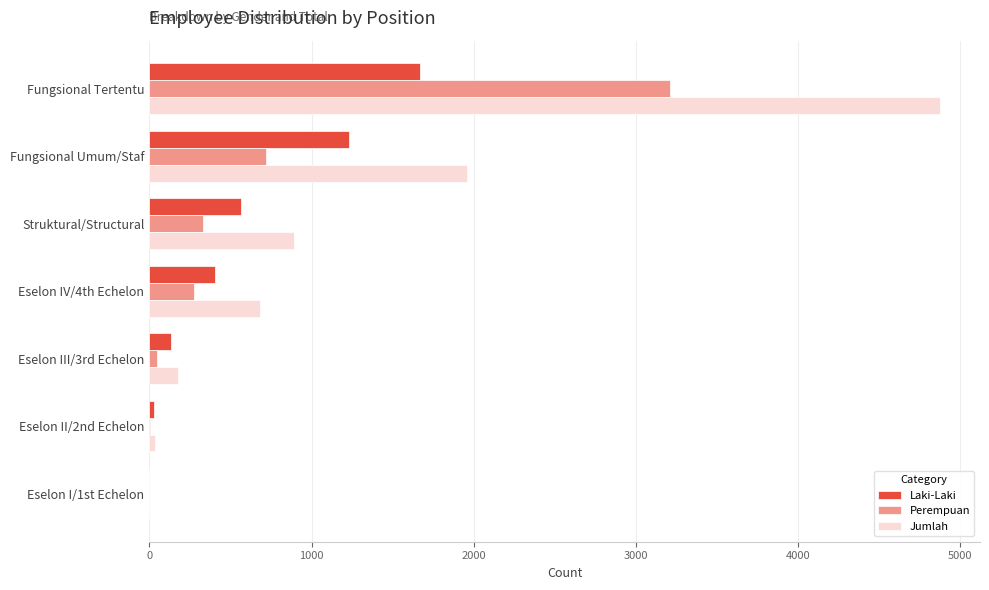

How many data points does each series have?

7